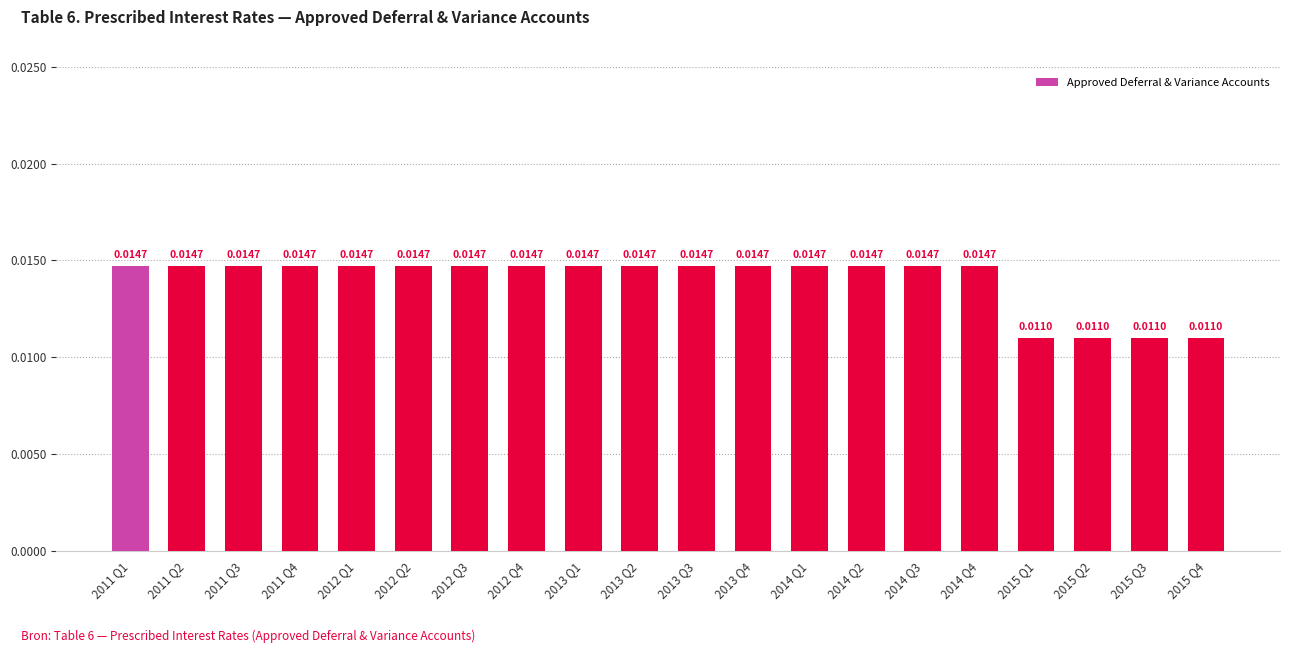

What is the sum of all values?

0.3